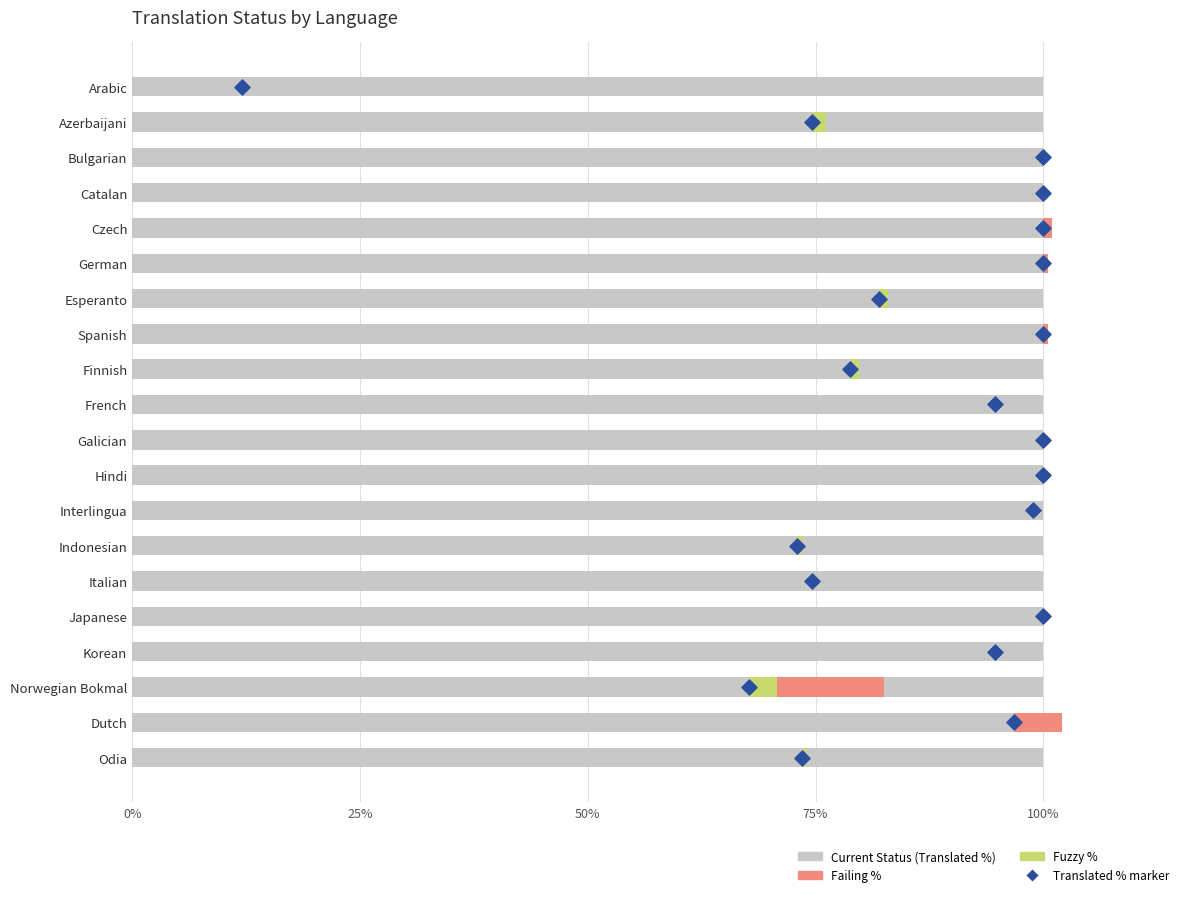

Is the value of Current Status at 15 greater than the value of Translated % at 10?

No